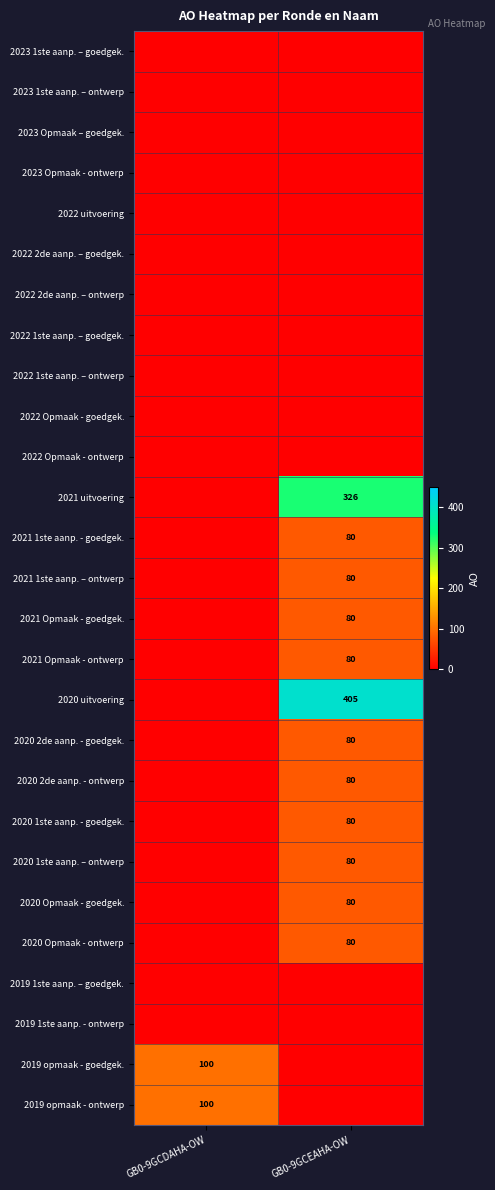

The 2020 Opmaak - ontwerp series shows 22 at GB0-9GCEAHA-OW. True or false?

False